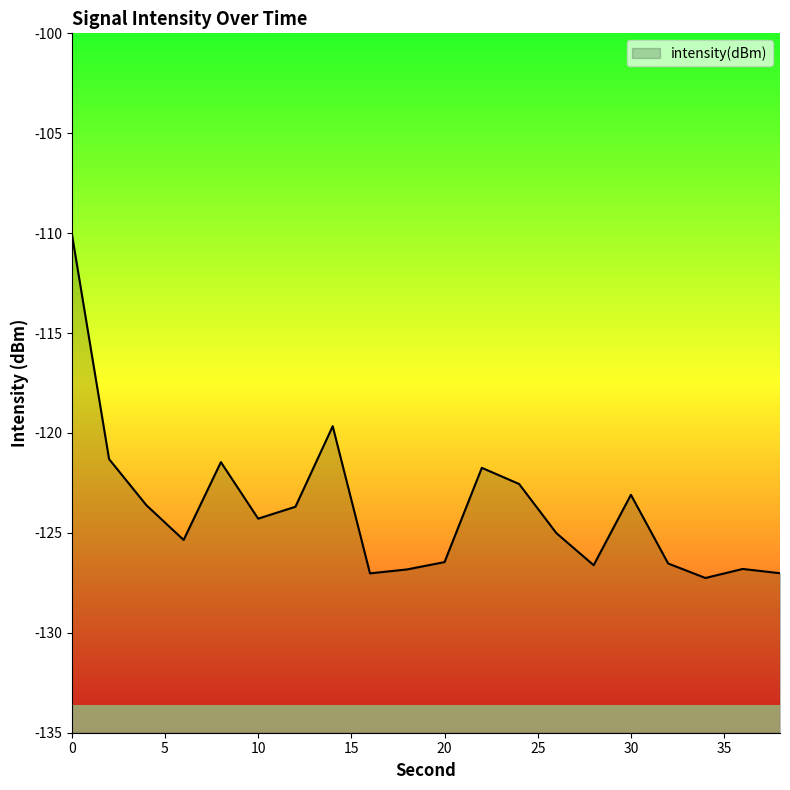

Is it true that the value at 36 is -126.8?

True